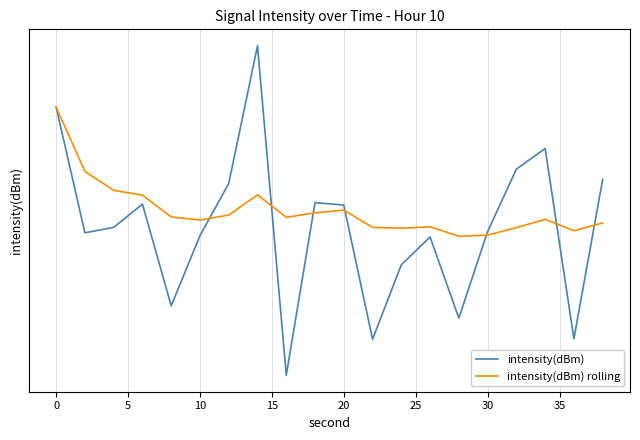

Reading right to left, transcribe all the data shown in this chart.

intensity(dBm): -125.7	-141.3	-122.9	-124.8	-130.6	-139.2	-131.1	-133.8	-141.3	-128.1	-127.9	-145.1	-114.0	-126.1	-131.0	-137.9	-128.0	-130.2	-130.7	-119.2
intensity(dBm) rolling: -129.8	-130.5	-129.4	-130.2	-131.0	-131.1	-130.2	-130.3	-130.2	-128.6	-128.8	-129.3	-127.1	-129.0	-129.5	-129.2	-127.2	-126.7	-125.0	-119.2